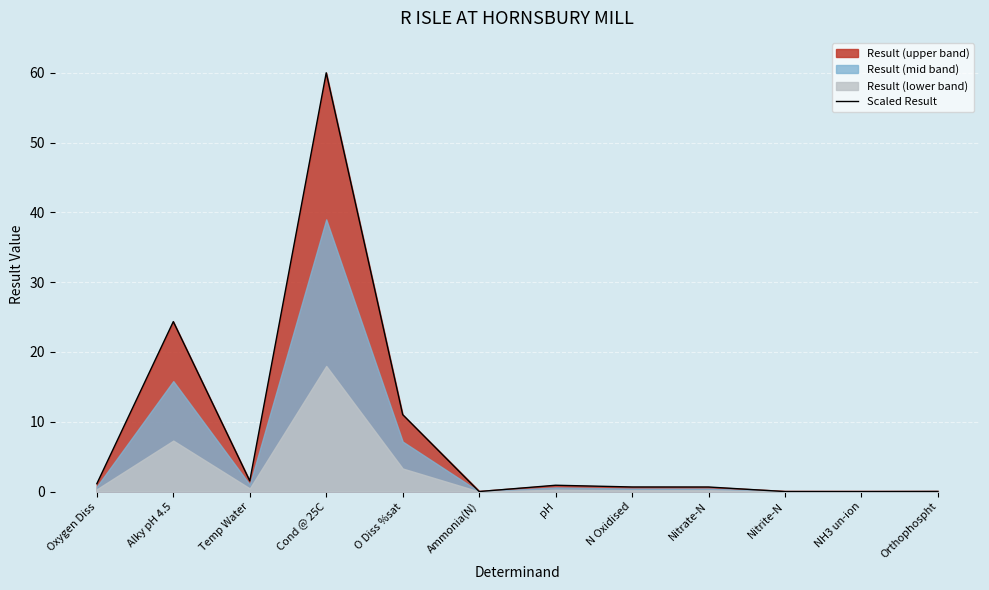

Which category has the lowest value across all series?

NH3 un-ion